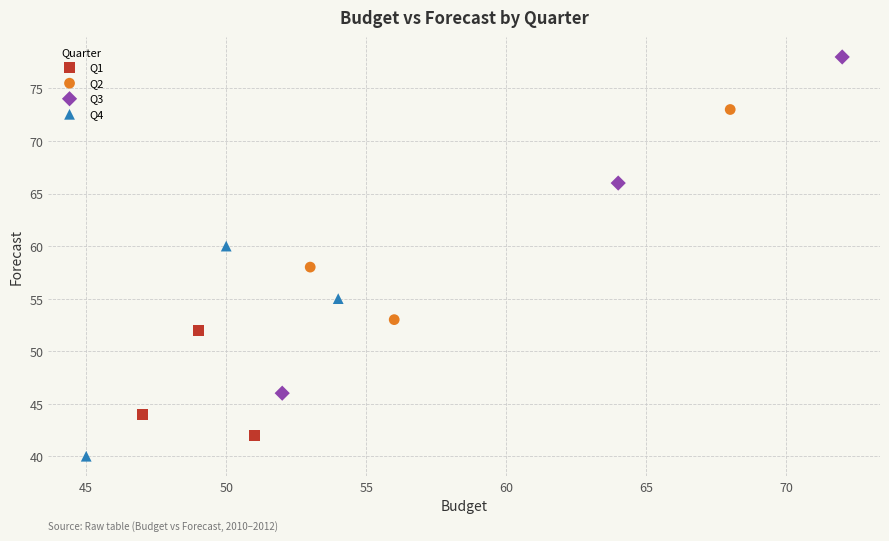

Which series contains the lowest Y value?

Q4